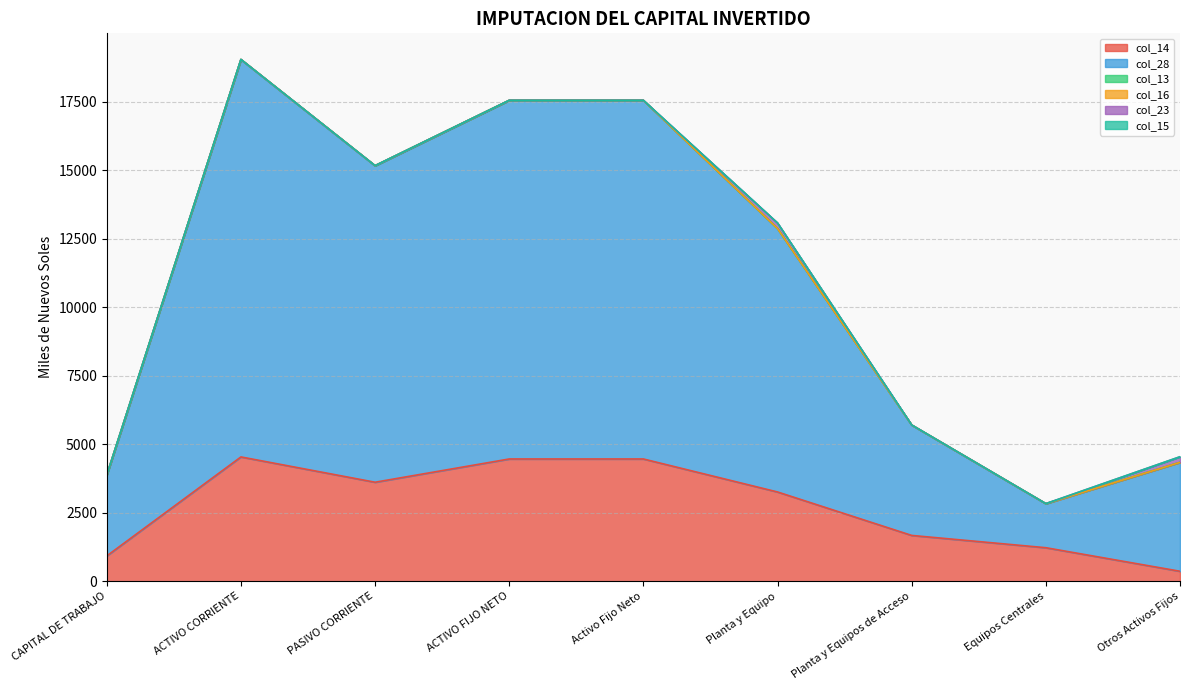

Where is the first local minimum for col_14?

PASIVO CORRIENTE